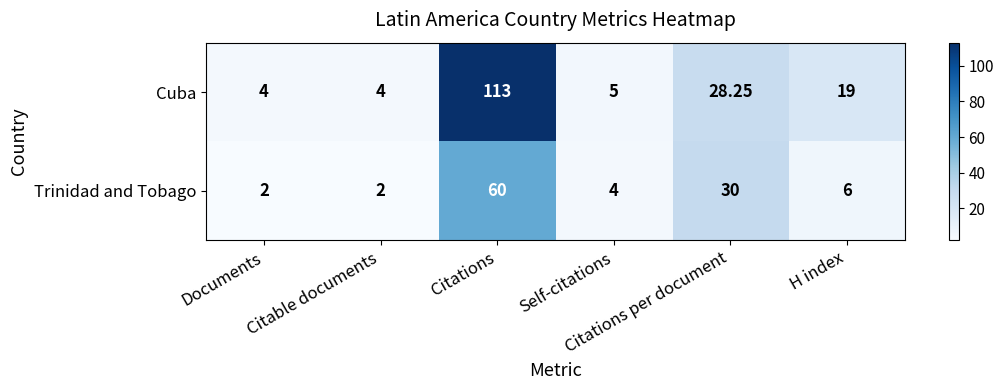

Which category has the highest value across all series?

Citations